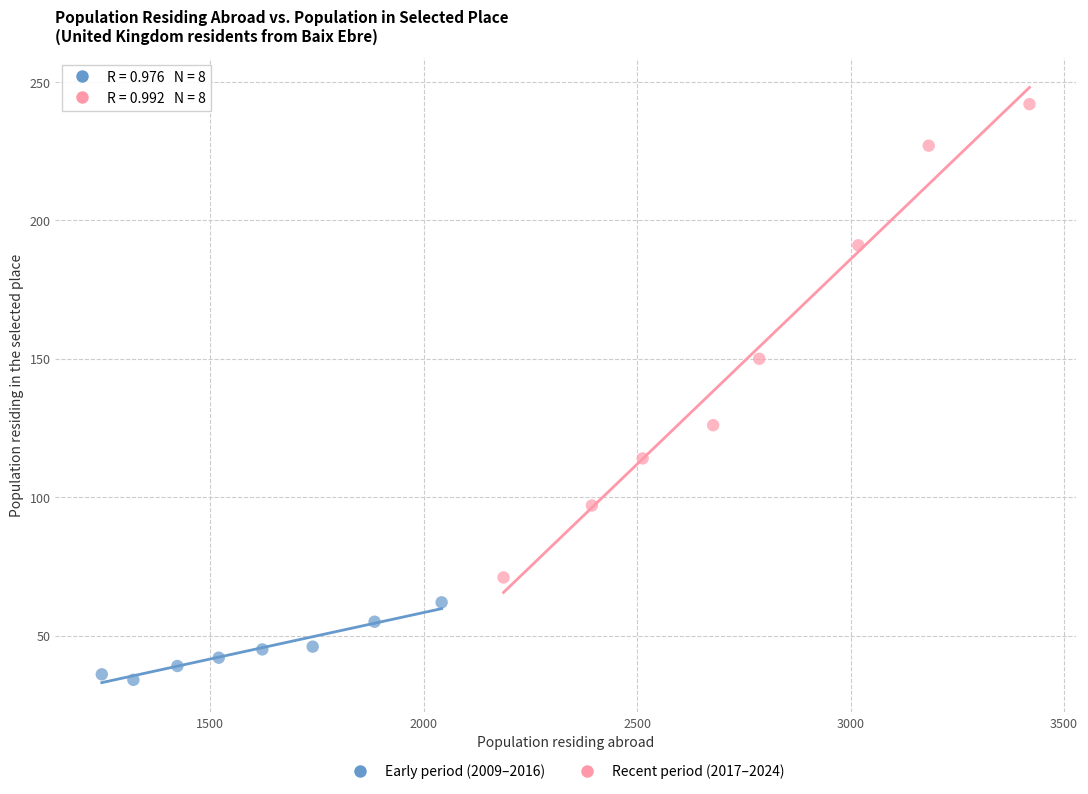

Which series has the largest Y range (max minus min)?

Recent period (2017–2024)